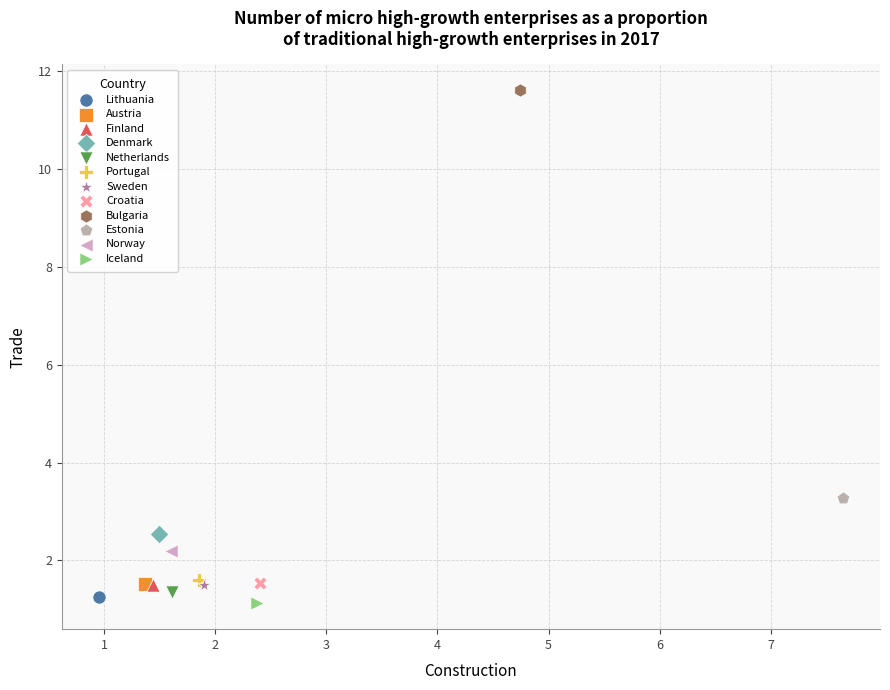

What are all the series names shown in the legend?

Lithuania, Austria, Finland, Denmark, Netherlands, Portugal, Sweden, Croatia, Bulgaria, Estonia, Norway, Iceland